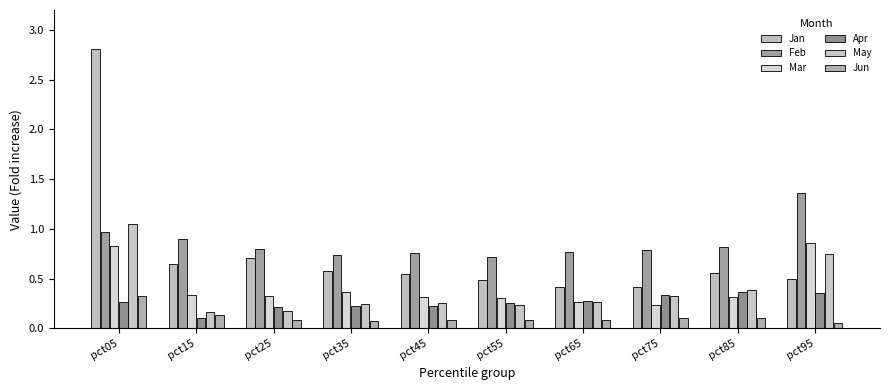

Which has a higher value, pct15 or pct65?

pct15